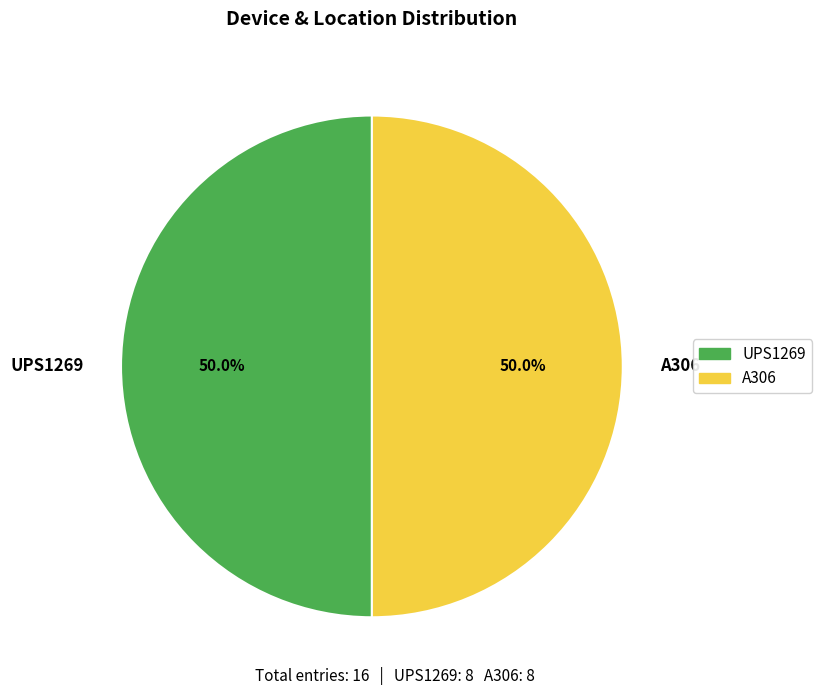

What is the ratio of the value at A306 to the value at UPS1269?

1.0